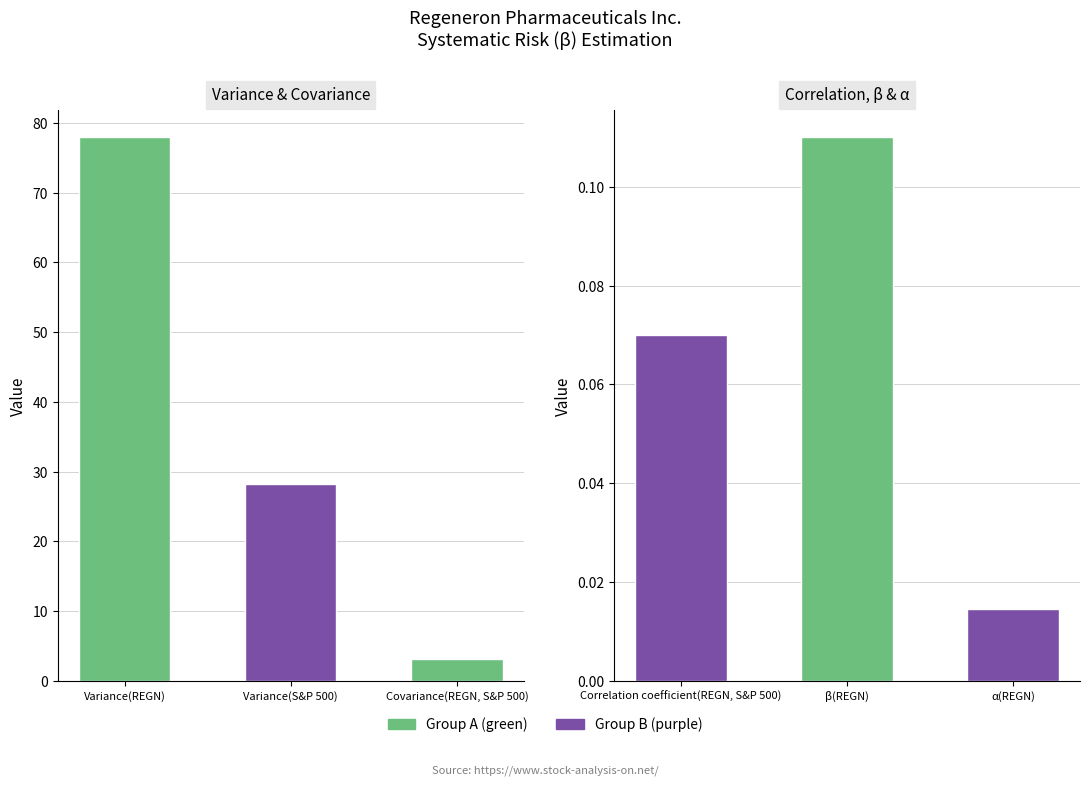

Rank the categories by value from lowest to highest.

α(REGN), Correlation coefficient(REGN, S&P 500), β(REGN), Covariance(REGN, S&P 500), Variance(S&P 500), Variance(REGN)